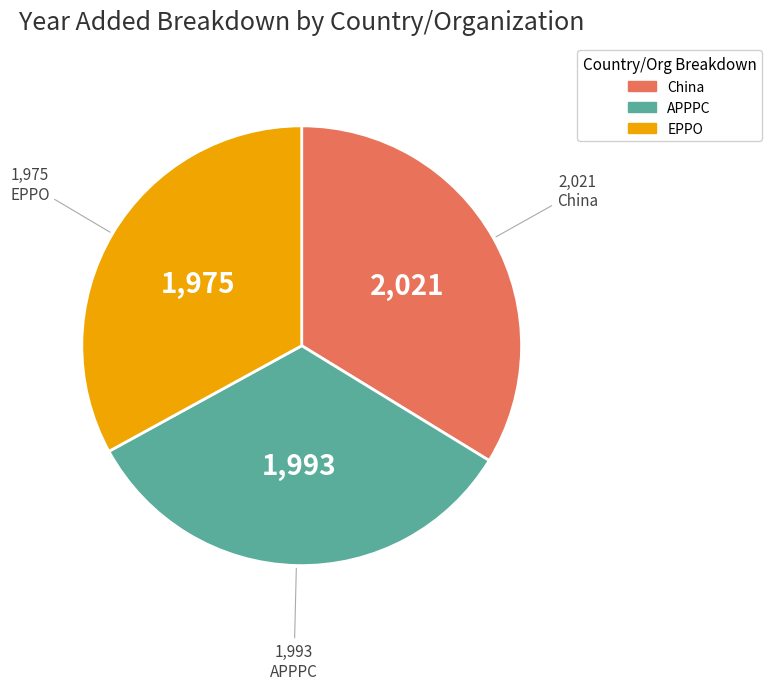

Is the sum of China and APPPC greater than half?

Yes